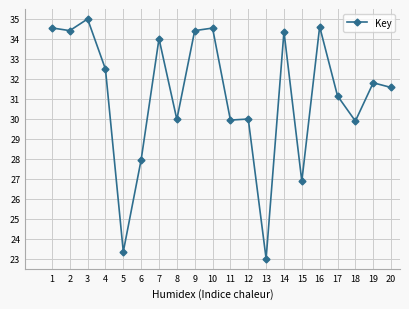

What value does the data have at 5?

23.4